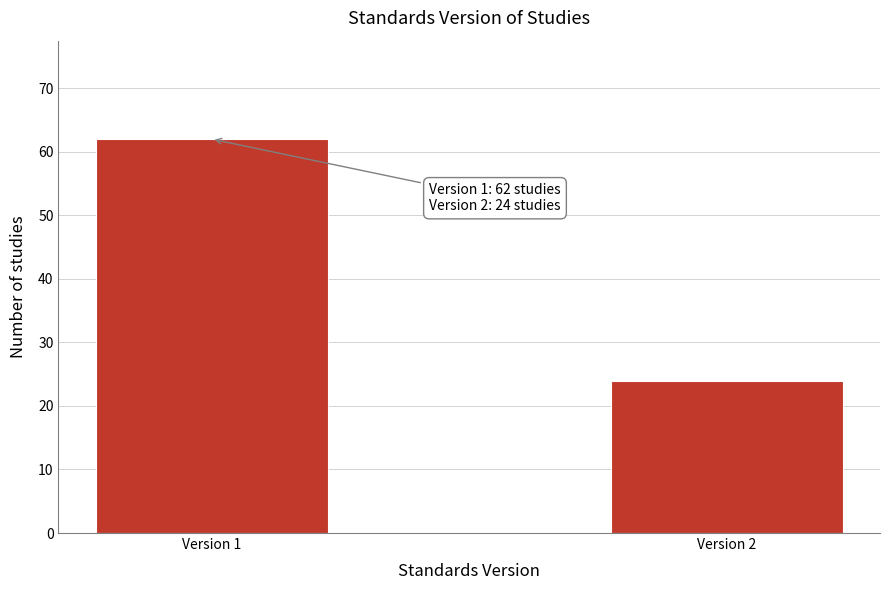

Reading left to right, extract all data points from this chart.

62	24